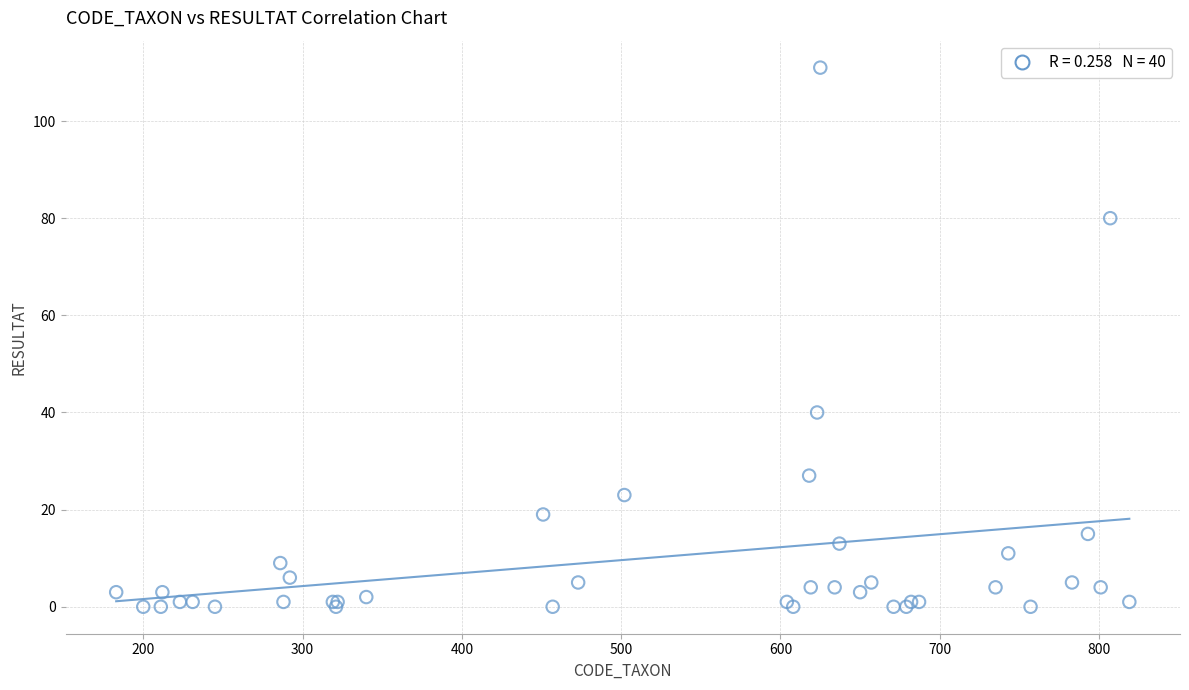

What Y value in the scatter plot is closest to 55?

40